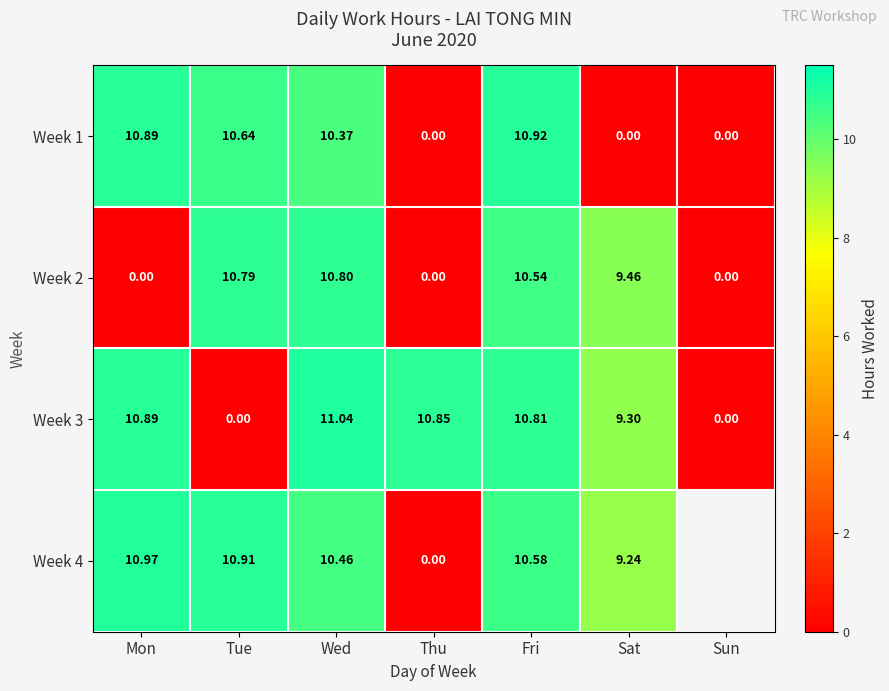

At which label is Week 2 closest to 5?

Sat